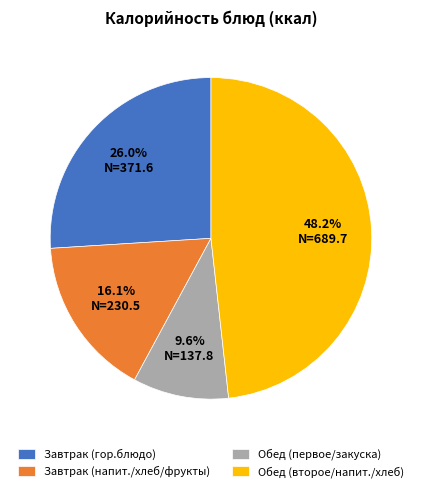

Rank the categories by value from highest to lowest.

Обед (второе/напит./хлеб), Завтрак (гор.блюдо), Завтрак (напит./хлеб/фрукты), Обед (первое/закуска)